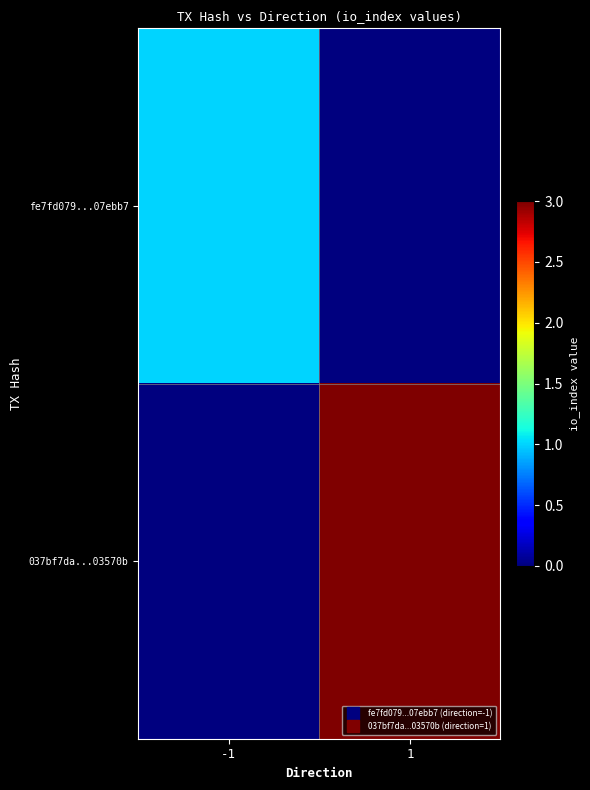

Rank the series by their maximum value, from lowest to highest.

fe7fd079...07ebb7, 037bf7da...03570b